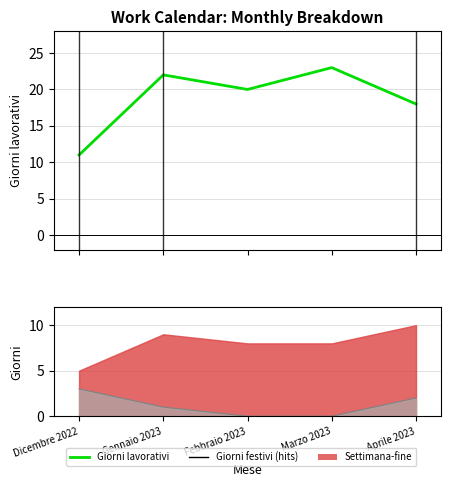

What is the label of the 5th point from the left?

Aprile 2023